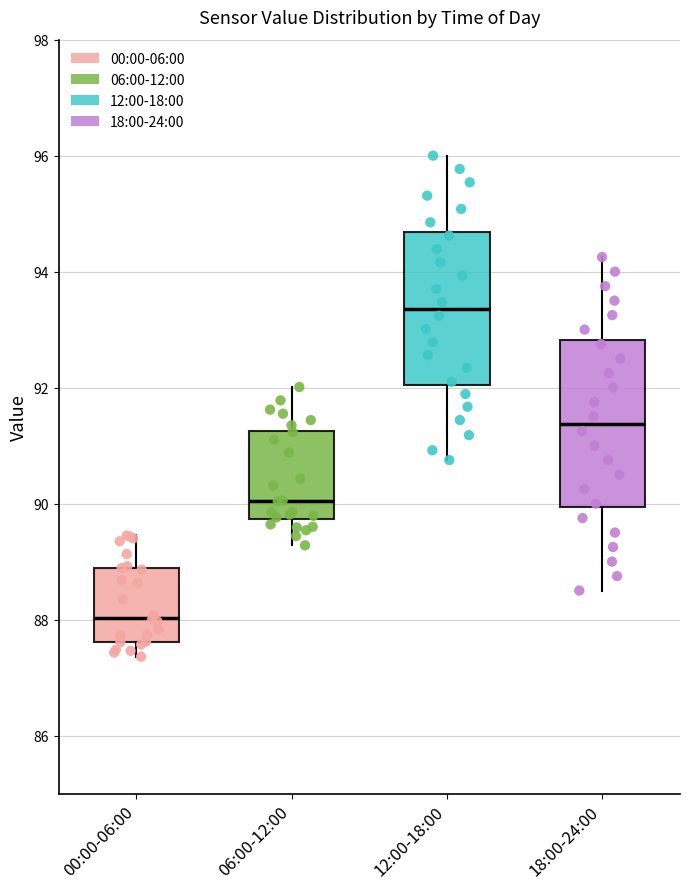

Where does the upper whisker of the box for 06:00-12:00 end on the y-axis? The values are not printed on the chart, so give them approximately, as read against the axis.

92.0